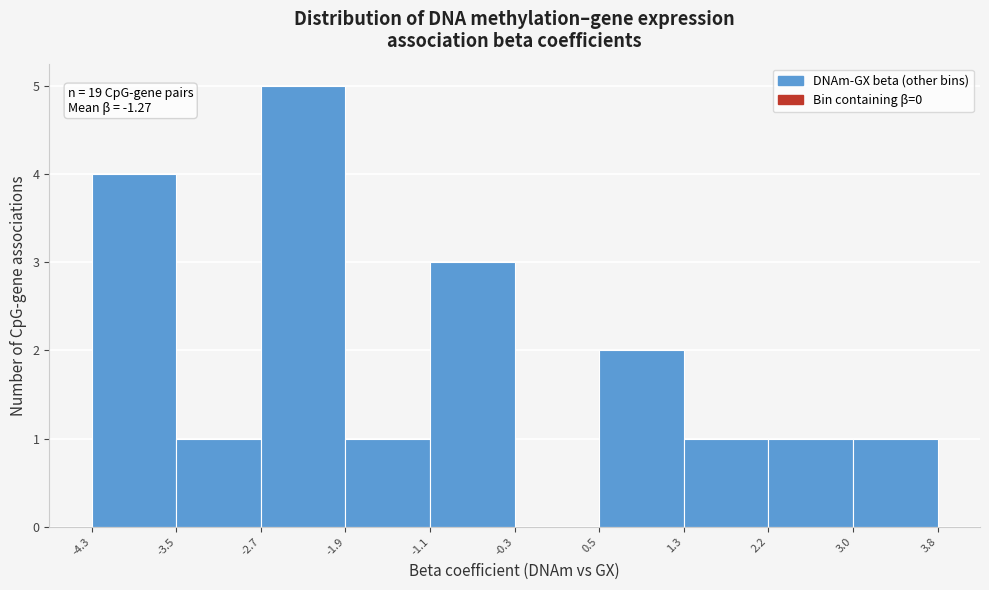

Over which range of the x-axis is the bar tallest?

-2.7 to -1.9